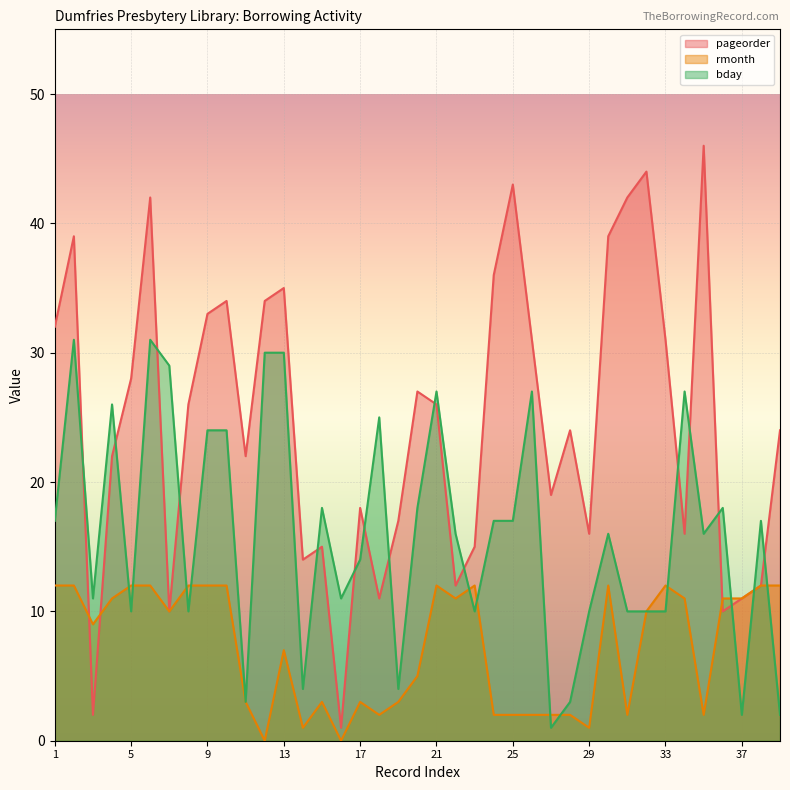

Is the value of bday (line) at 34 greater than the value of rmonth (line) at 14?

Yes